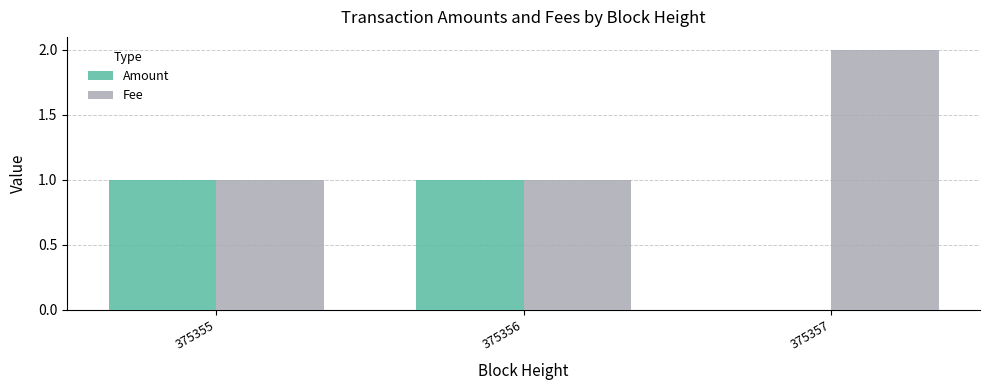

Reading left to right, list all the values displayed in this chart.

Amount: 1	1	0
Fee: 1	1	2